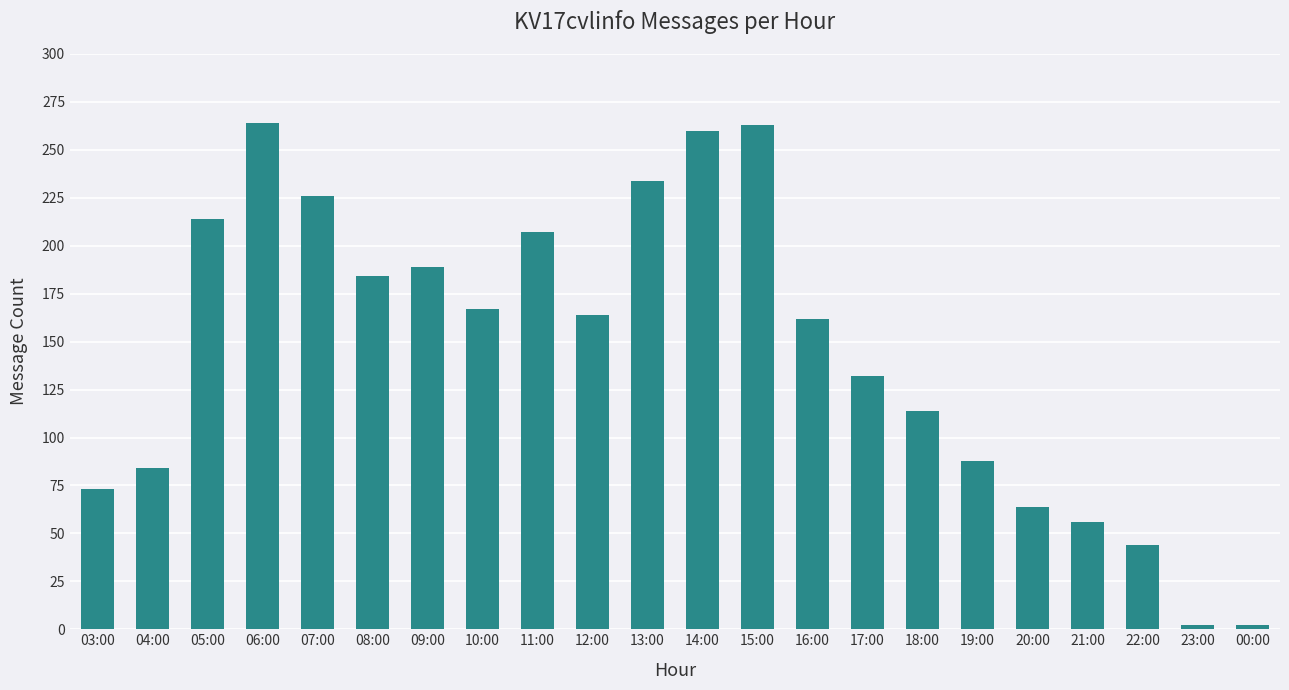

How many bars are there in total?

22